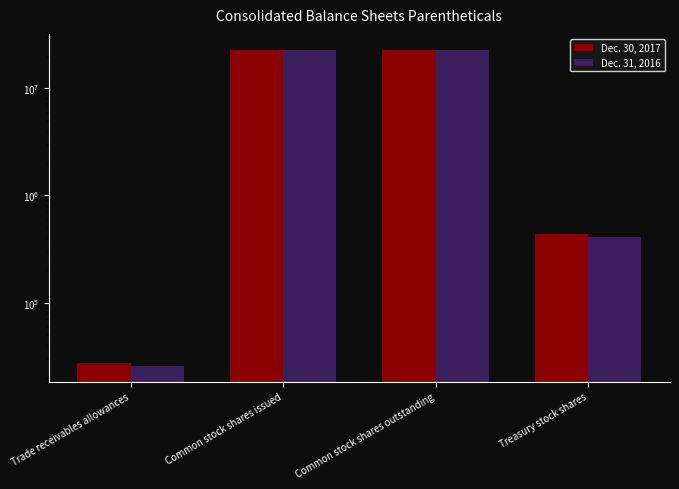

What are all the series names shown in the legend?

Dec. 30, 2017, Dec. 31, 2016